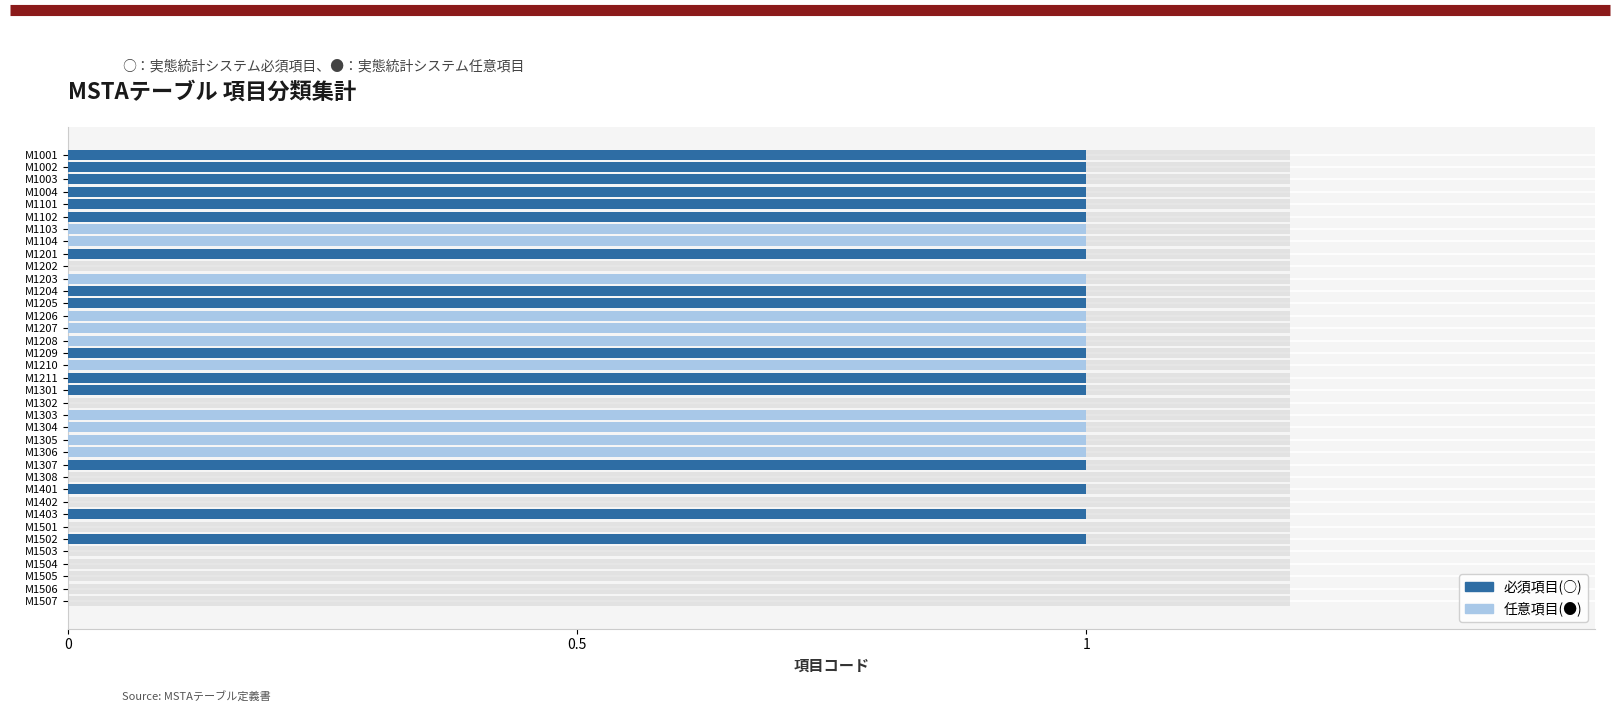

Which series has the largest range (max minus min)?

必須項目(○)